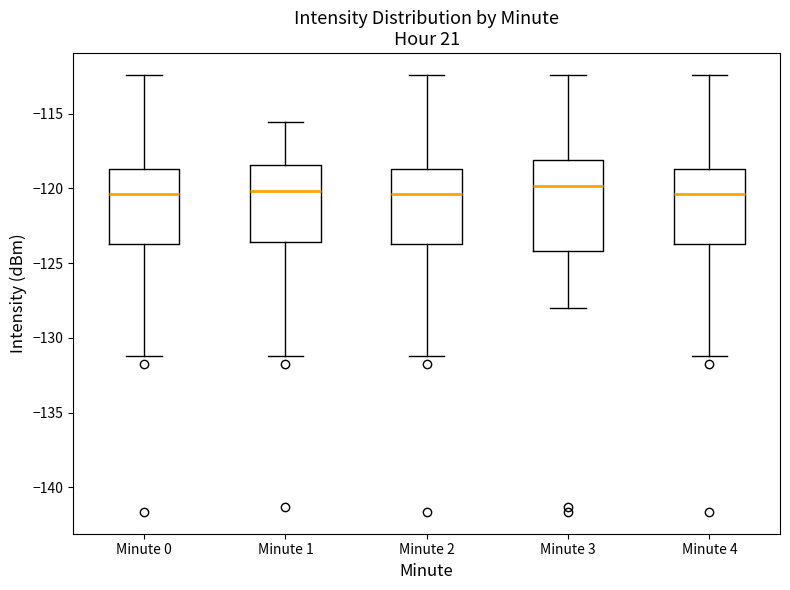

Reading left to right, read every box against the y-axis: the position of its median line, the range the box covers, and the ends of its whiskers. The values are not printed on the chart, so give them approximately, as read against the axis.

Minute 0: median -120.5, box -123.5 to -118.5, whiskers -131.0 to -112.5
Minute 1: median -120.0, box -123.5 to -118.5, whiskers -131.0 to -115.5
Minute 2: median -120.5, box -123.5 to -118.5, whiskers -131.0 to -112.5
Minute 3: median -120.0, box -124.0 to -118.0, whiskers -128.0 to -112.5
Minute 4: median -120.5, box -123.5 to -118.5, whiskers -131.0 to -112.5